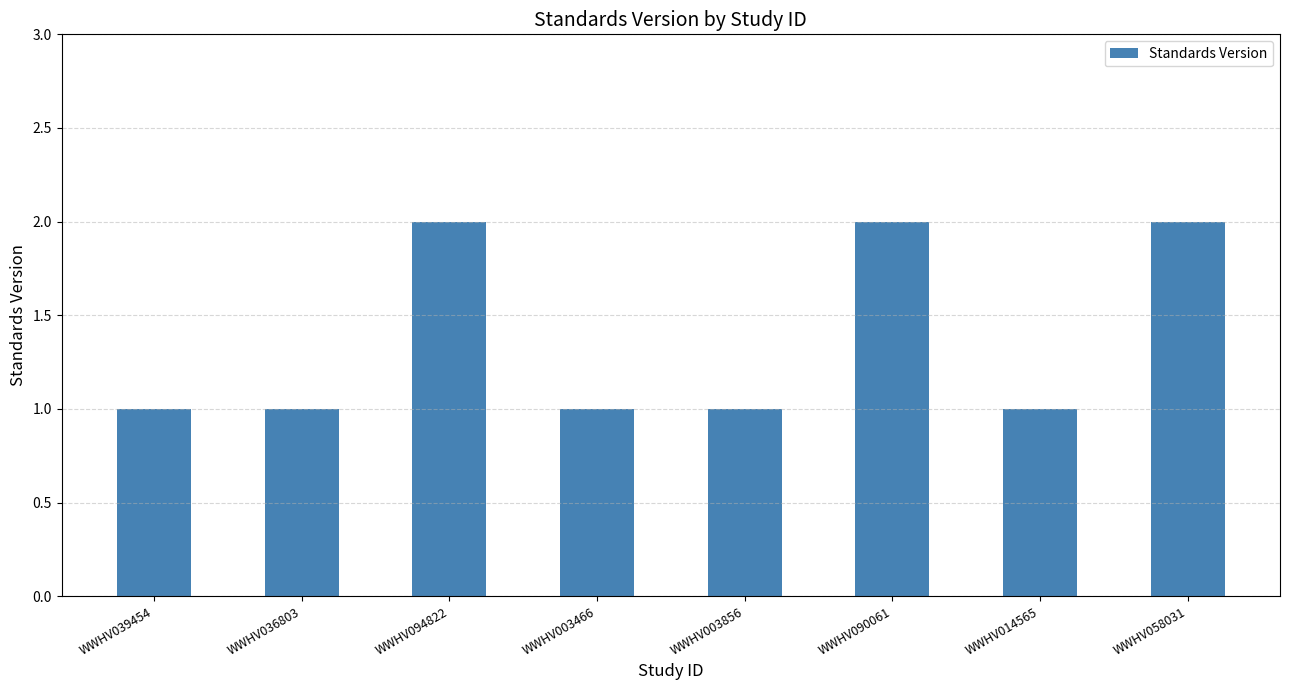

Reading right to left, transcribe all the data shown in this chart.

WWHV058031=2	WWHV014565=1	WWHV090061=2	WWHV003856=1	WWHV003466=1	WWHV094822=2	WWHV036803=1	WWHV039454=1